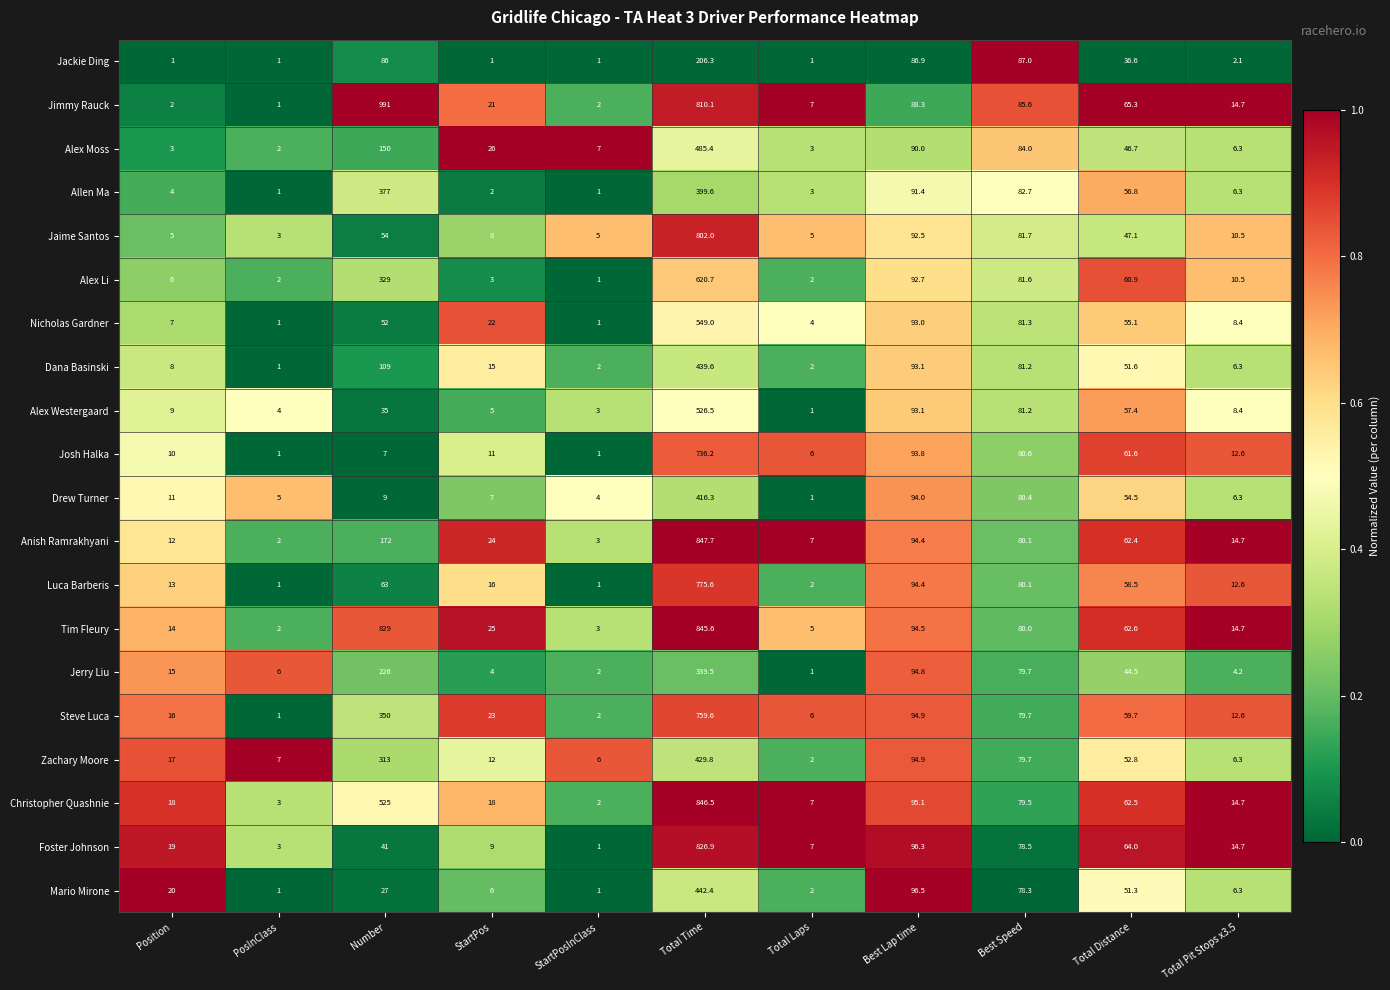

What is the sum of the Mario Mirone values at Position and Total Laps?

22.0